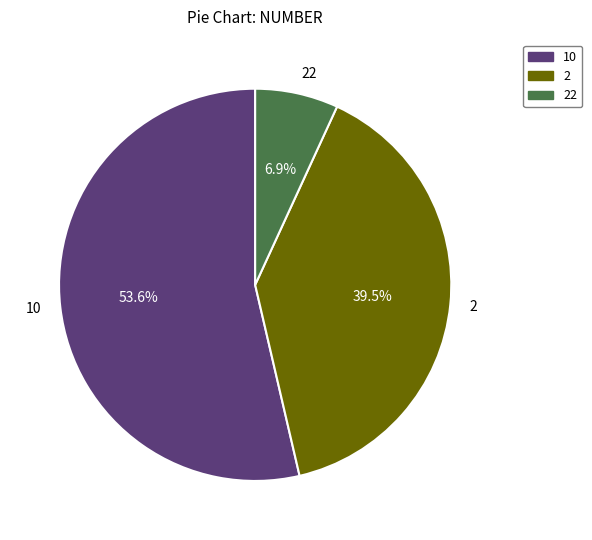

How many segments does this pie chart have?

3